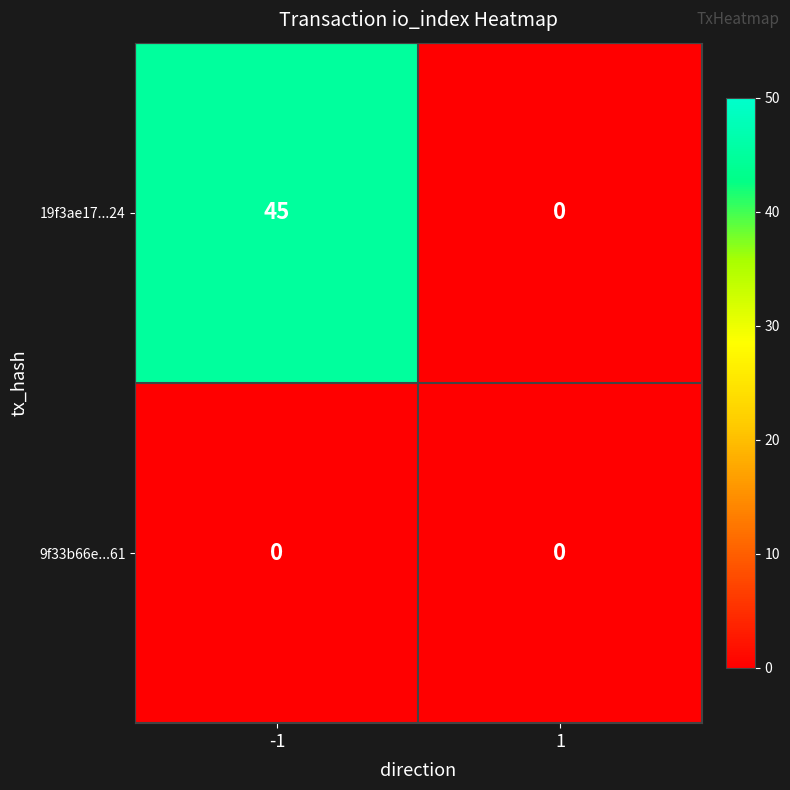

The 19f3ae17...24 series shows 20 at 1. True or false?

False